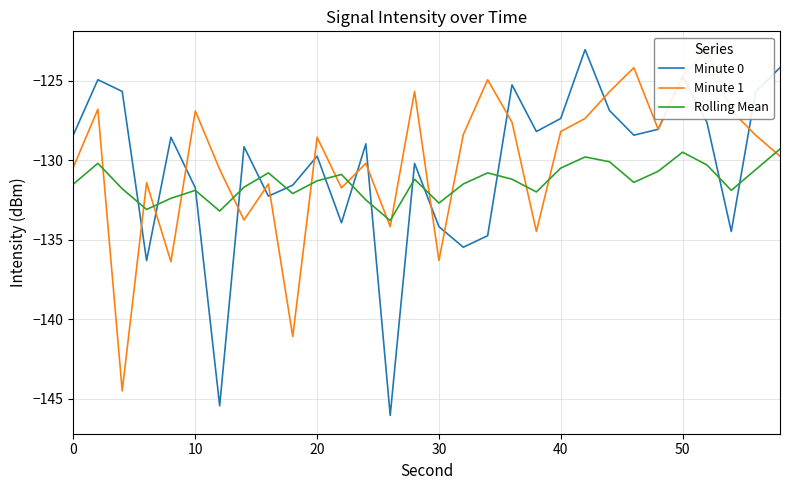

The Rolling Mean series shows -81.6 at 10. True or false?

False